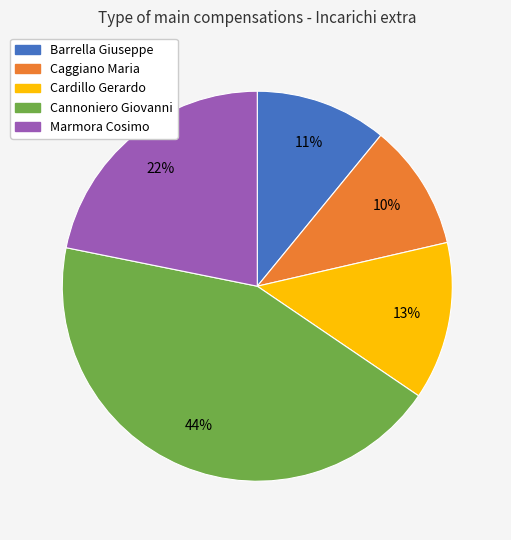

What is the largest slice in the pie chart?

Cannoniero Giovanni